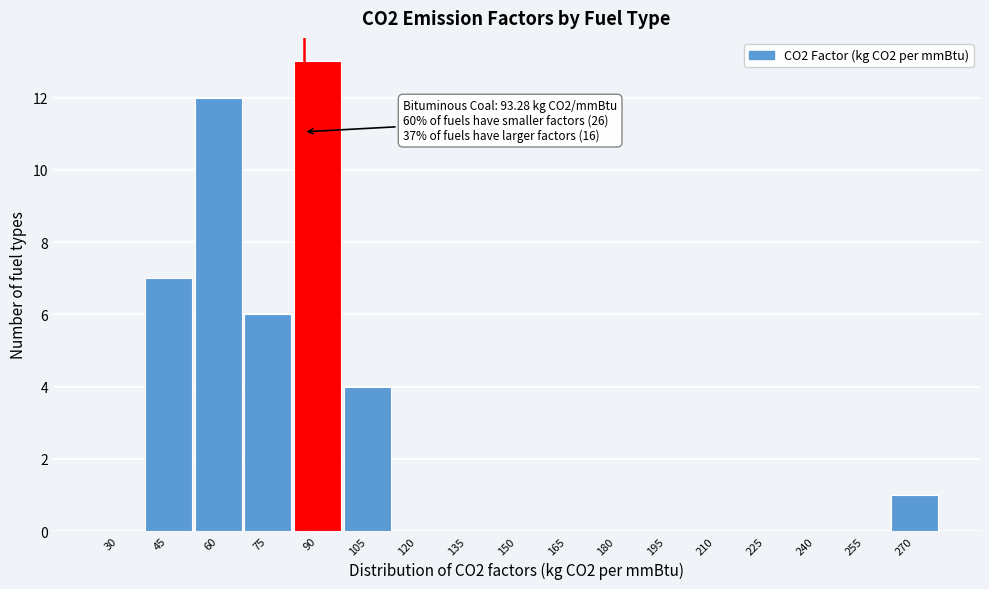

Reading left to right, transcribe all the data shown in this chart.

30=0	45=7	60=12	75=6	90=13	105=4	120=0	135=0	150=0	165=0	180=0	195=0	210=0	225=0	240=0	255=0	270=1